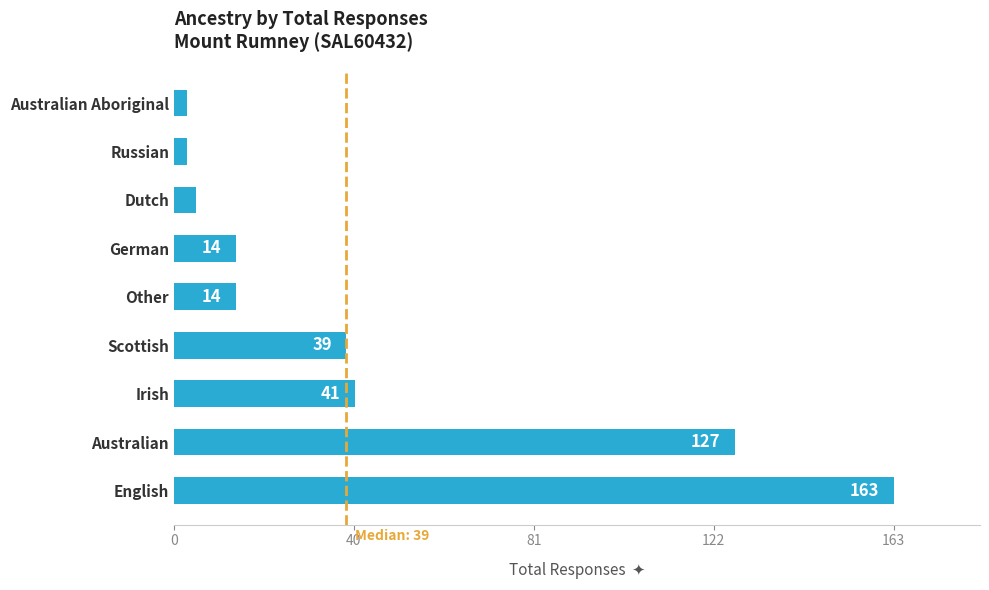

Reading top to bottom, transcribe all the data shown in this chart.

3	3	5	14	14	39	41	127	163